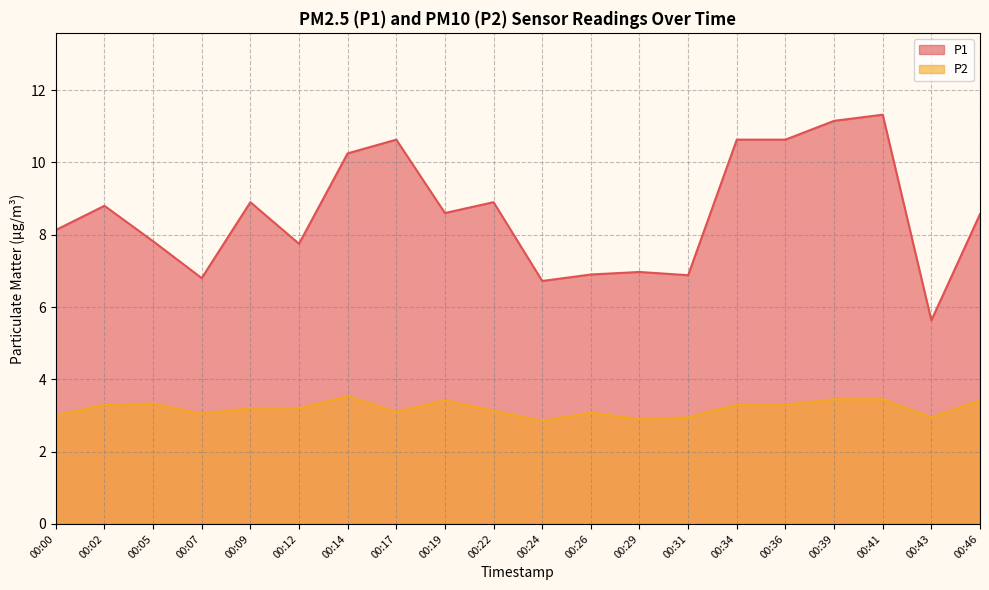

What is the difference between the highest and lowest values at 00:36?

7.3